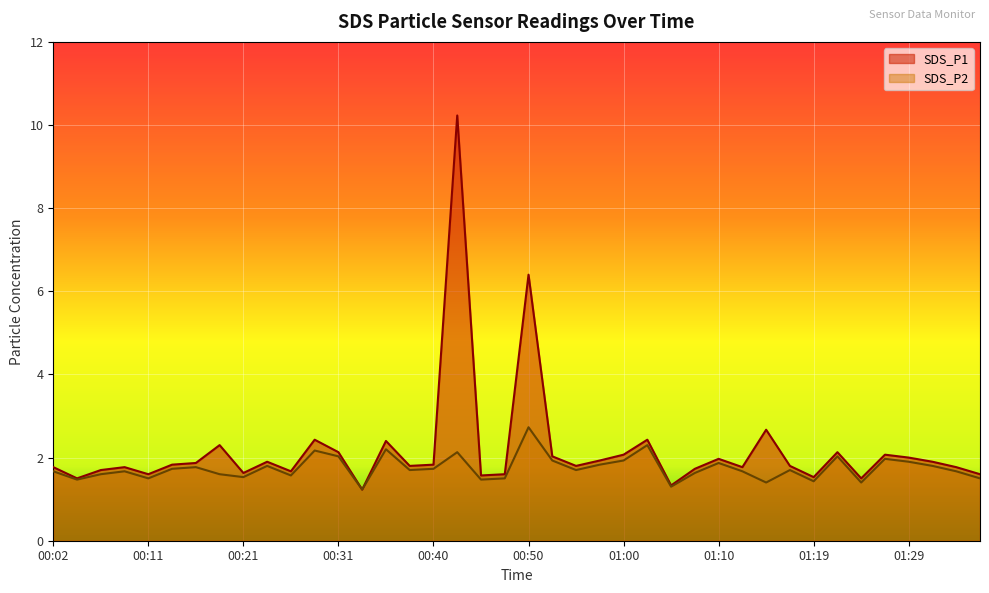

What is the label of the 22nd point from the left?

00:53